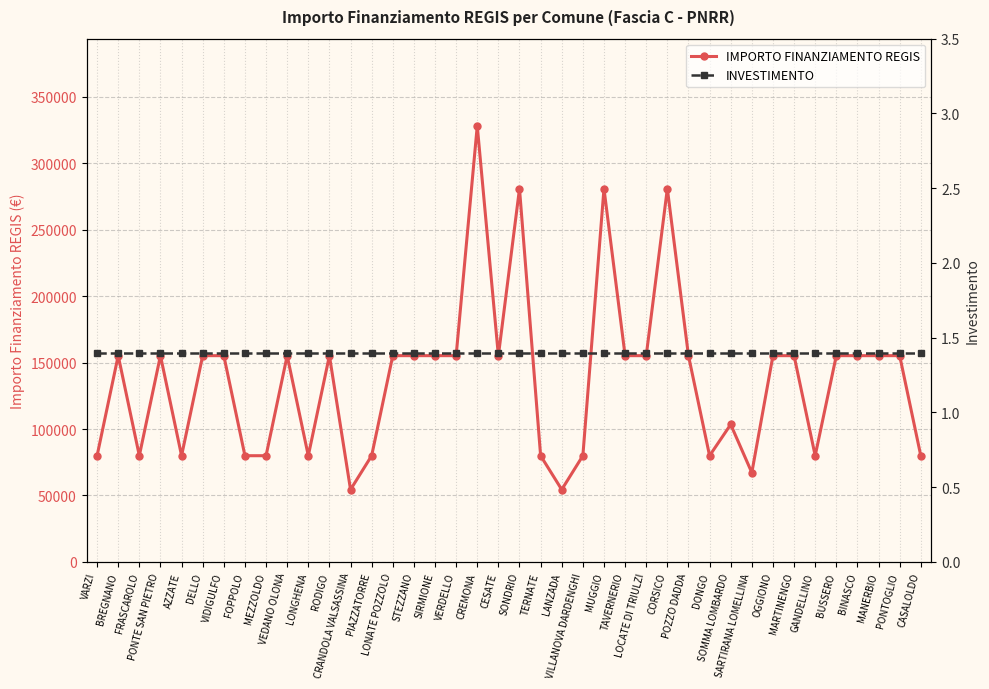

What are all the series names shown in the legend?

IMPORTO FINANZIAMENTO REGIS, INVESTIMENTO